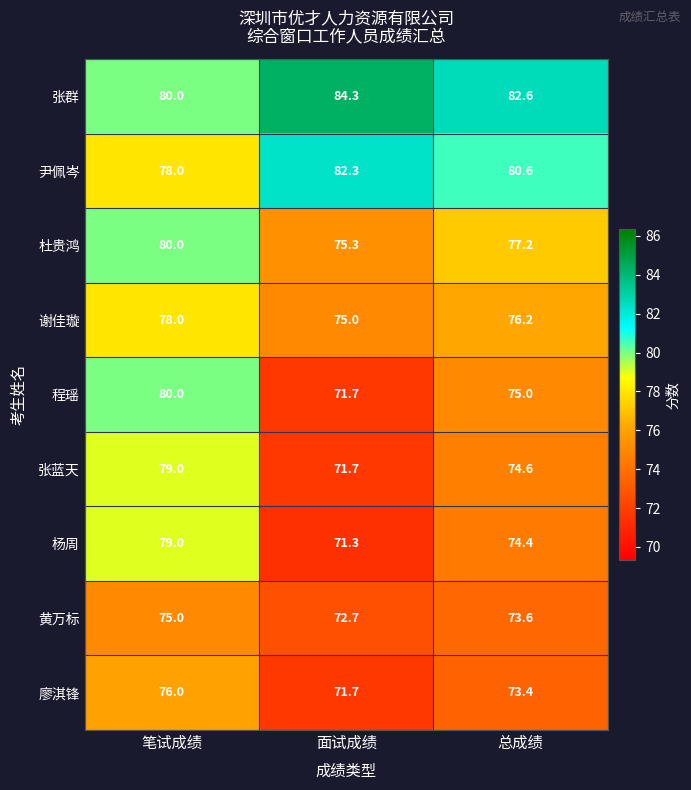

At which category is the sum across all series the highest?

笔试成绩